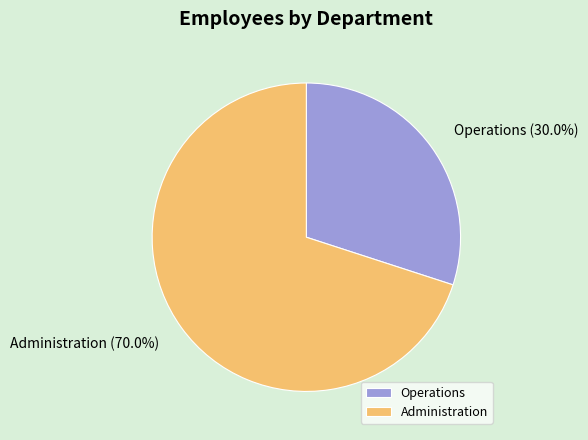

Which category has the biggest portion of the pie?

Administration